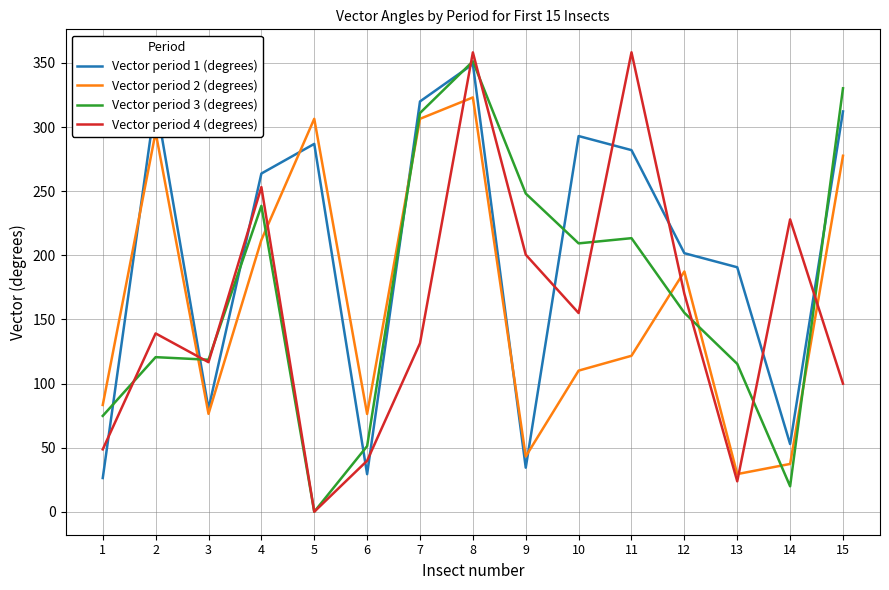

How many values in the Vector period 4 (degrees) series exceed 139?

8